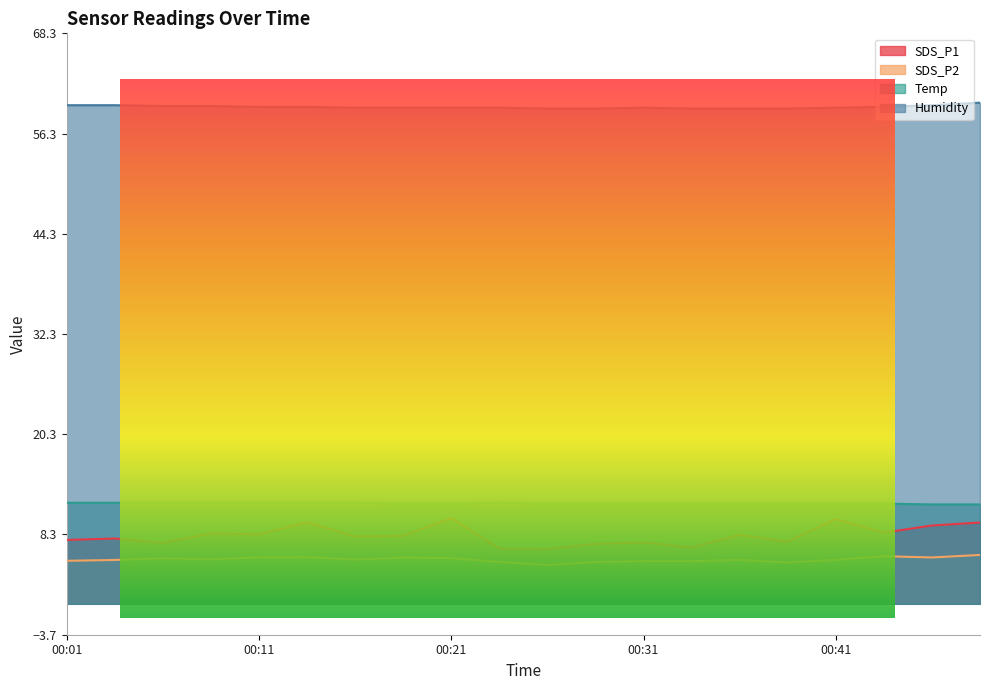

Rank the series at 00:09 from lowest to highest value.

SDS_P2, SDS_P1, Temp, Humidity